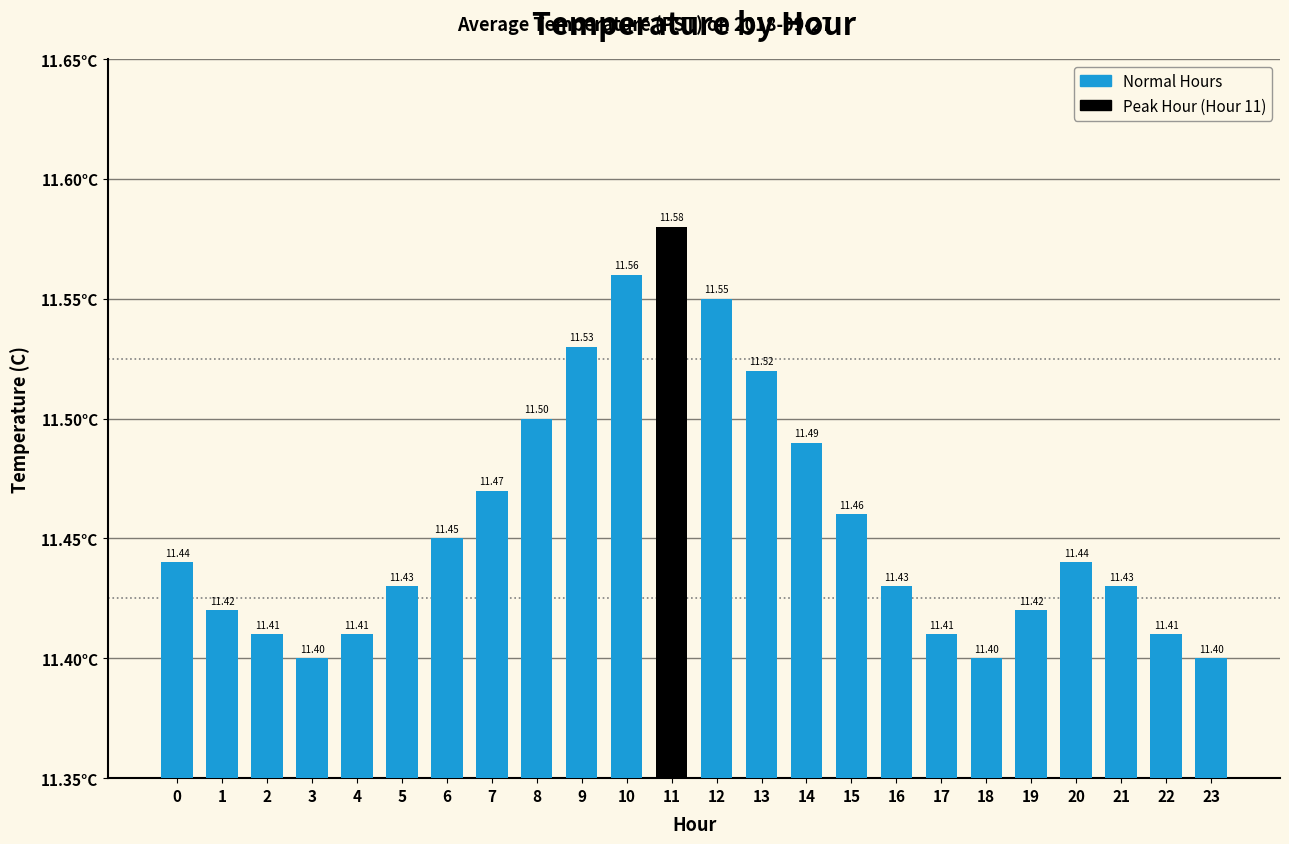

How many bars are there in total?

24